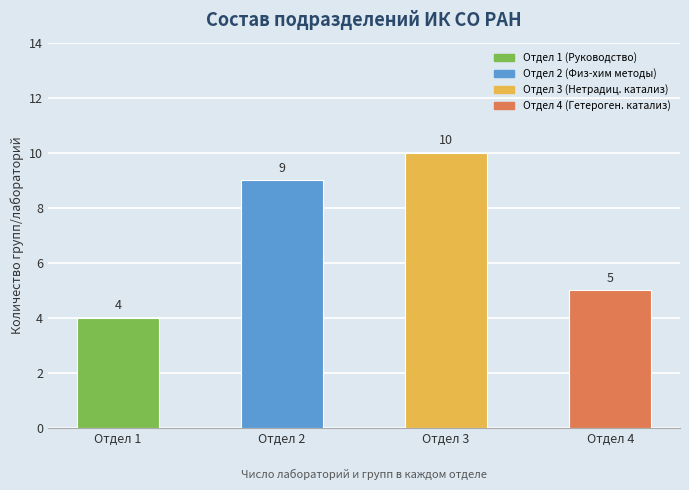

Which has a higher value, Отдел 2 or Отдел 3?

Отдел 3